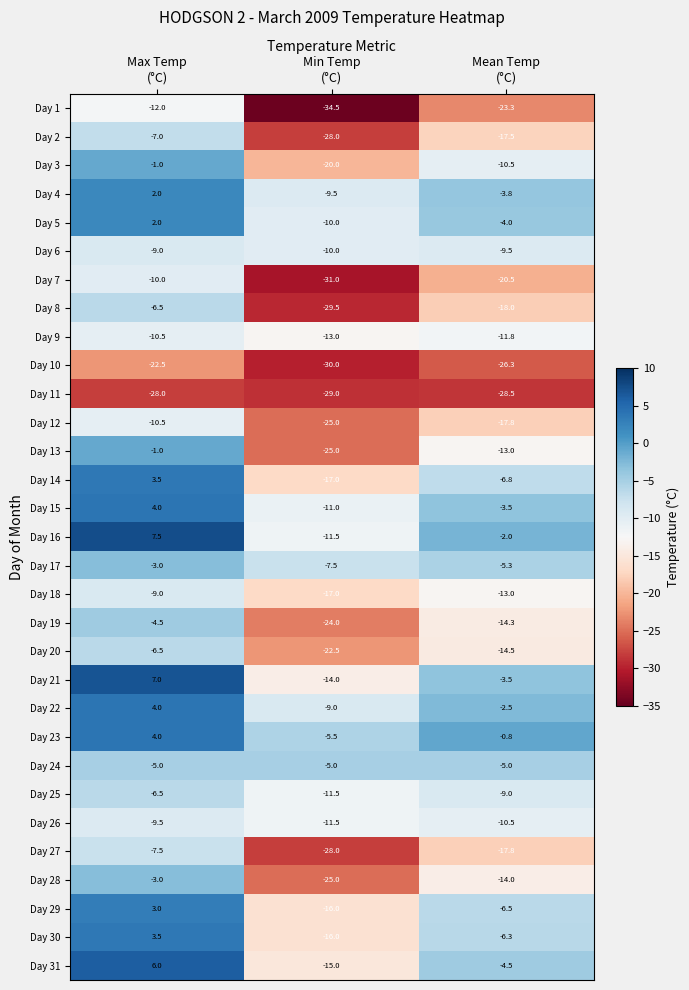

How many distinct data groups are displayed?

31